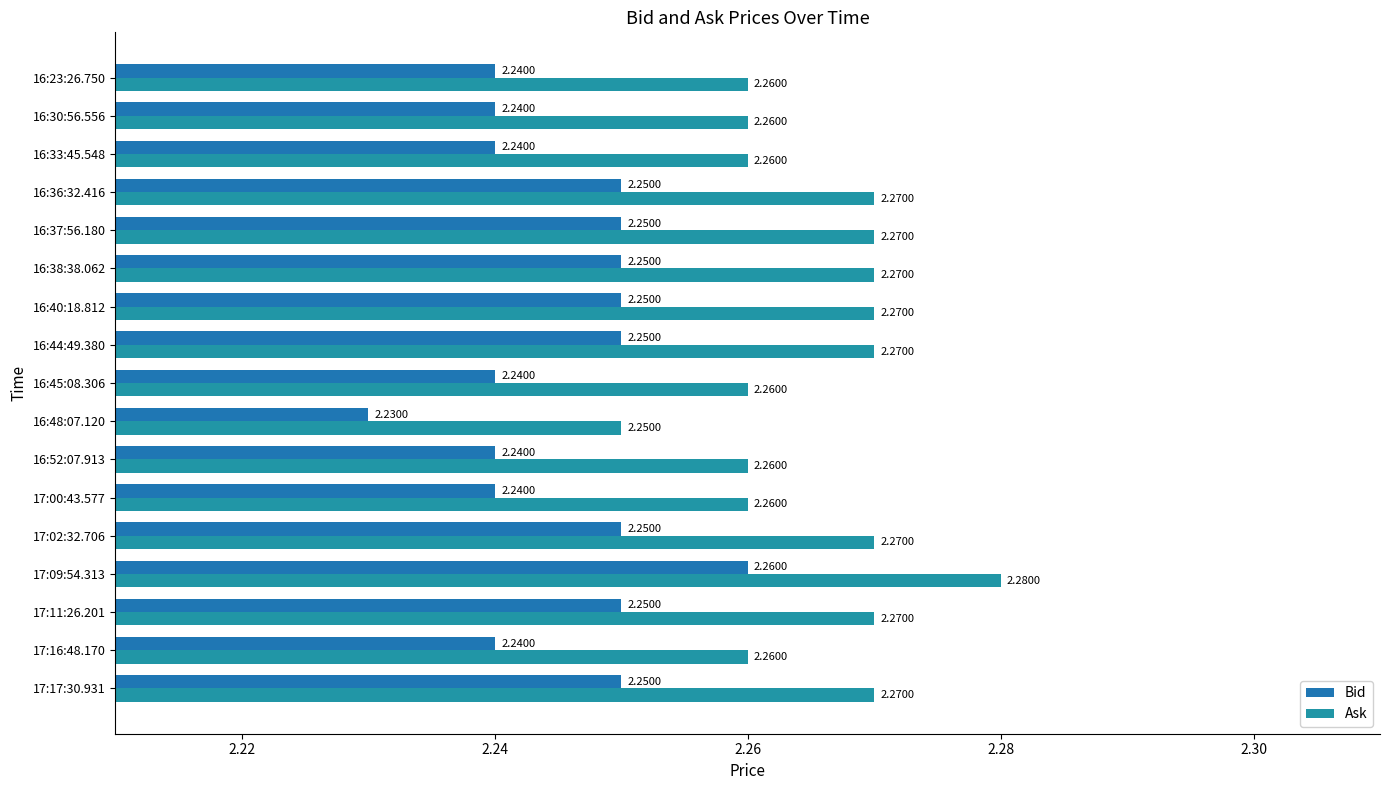

Rank the series by their maximum value, from lowest to highest.

Bid, Ask